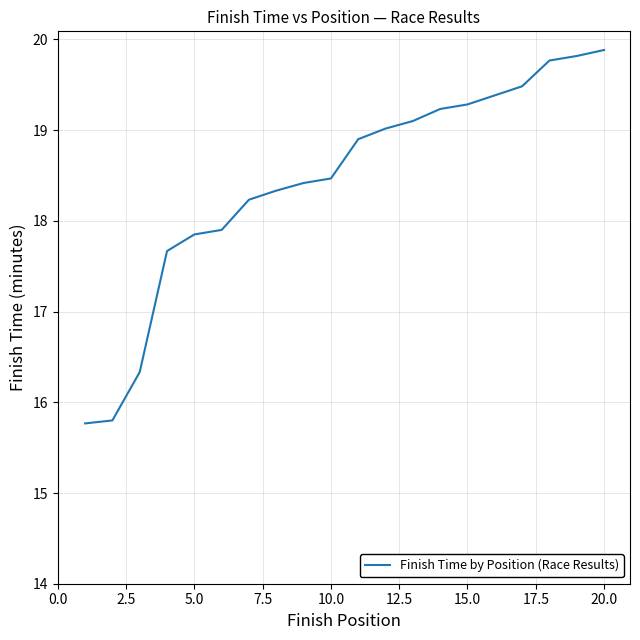

What is the greatest value displayed?

19.9